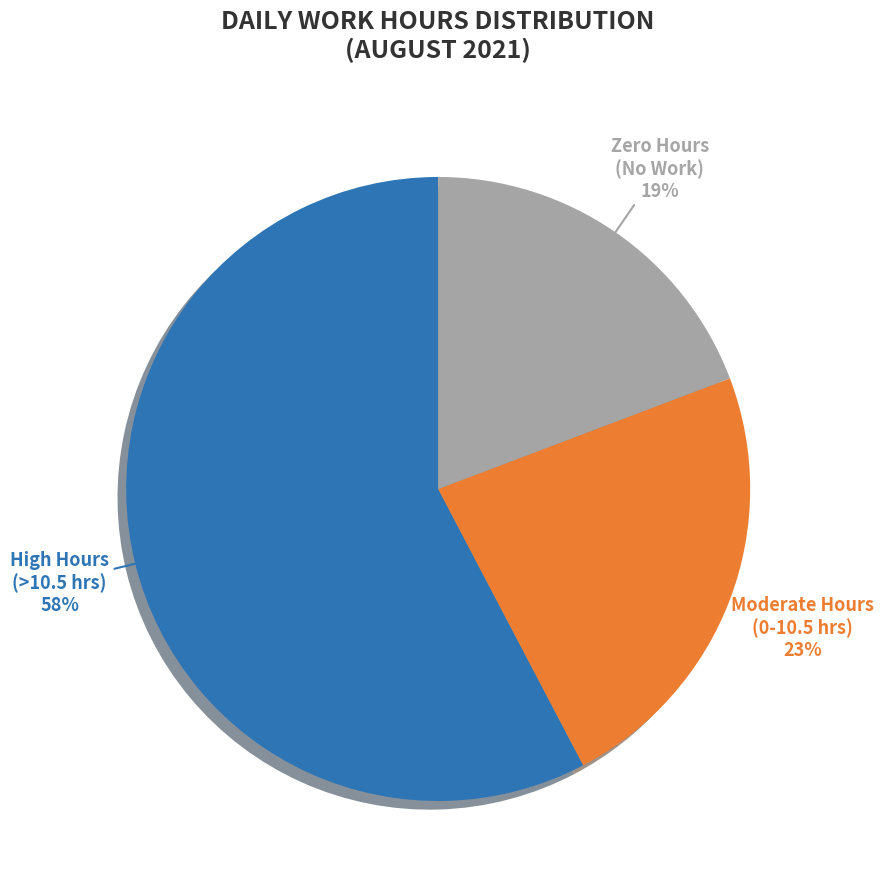

Between 19 and 22, which is larger?

22